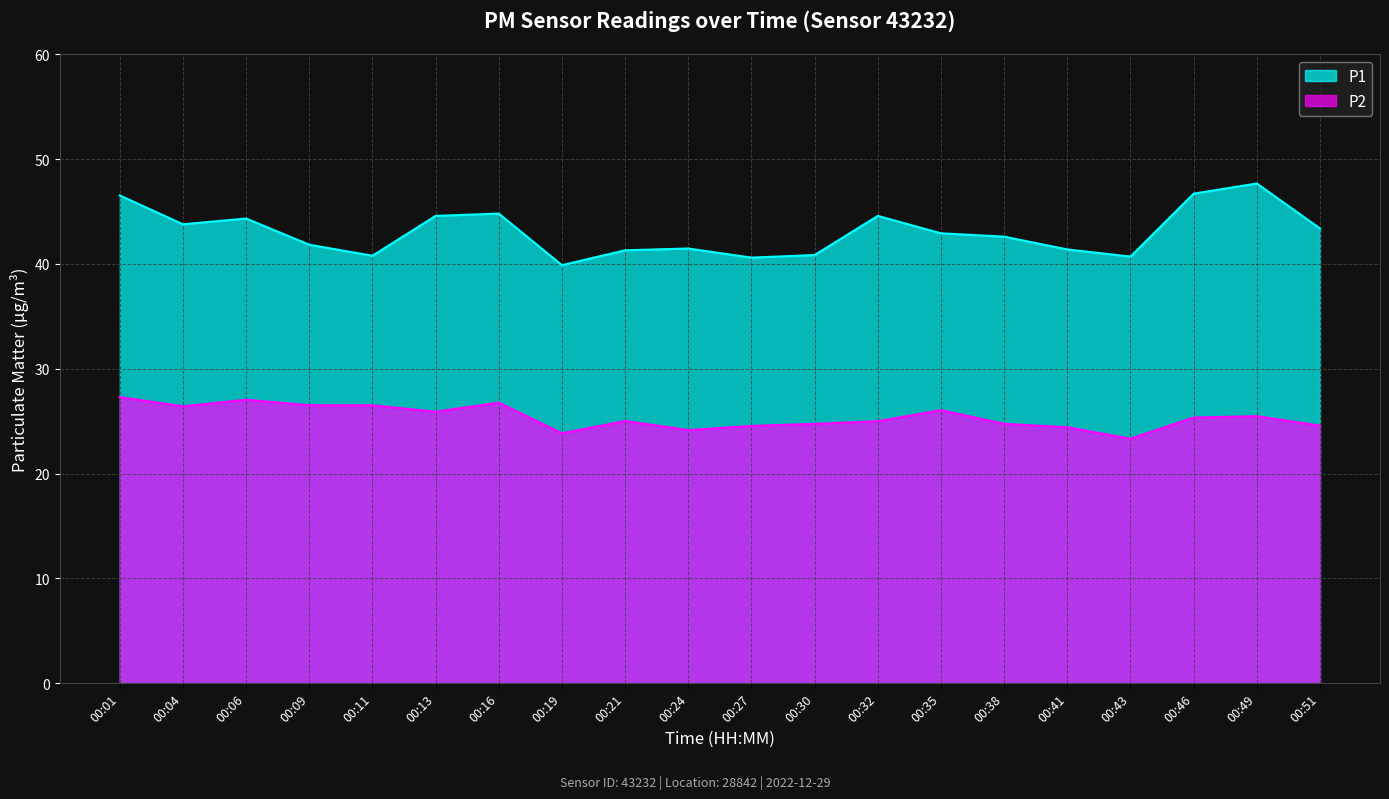

The value of P2 at 00:11 is 5.7. True or false?

False